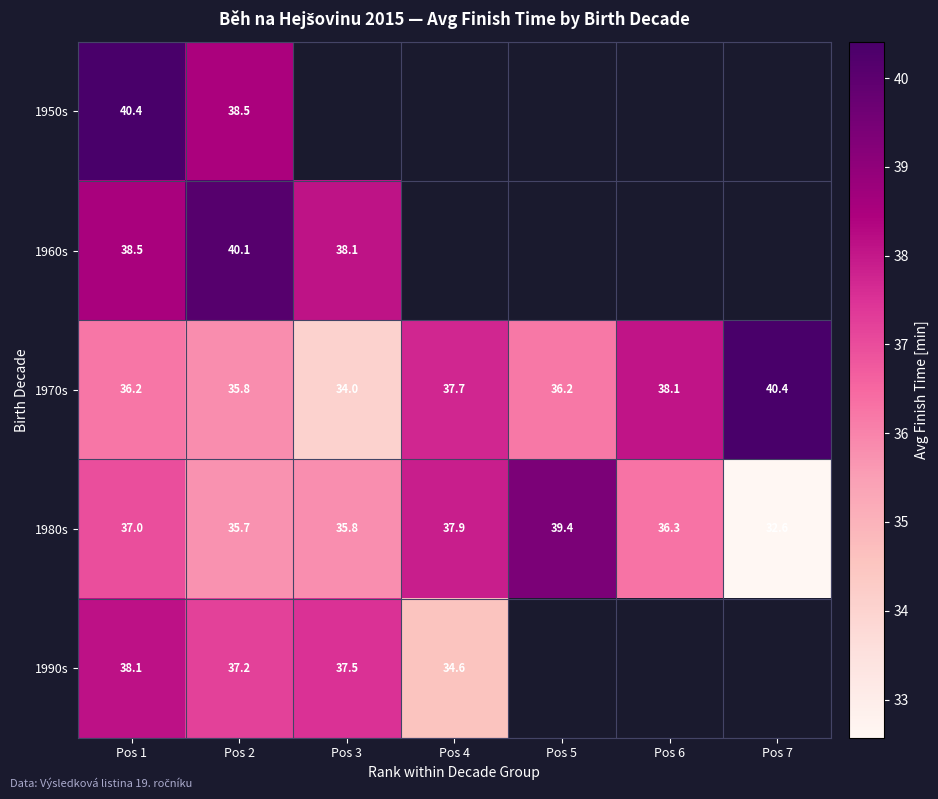

How many values in the 1970s series are below 36?

2